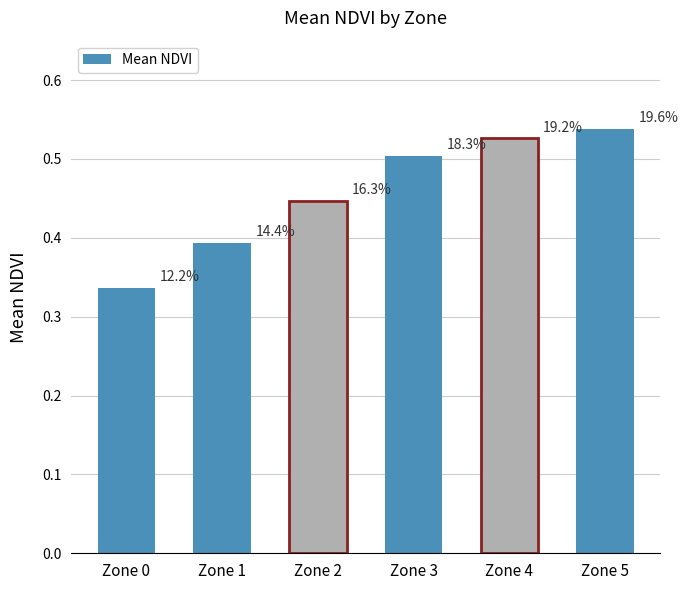

What is the average value?

0.5